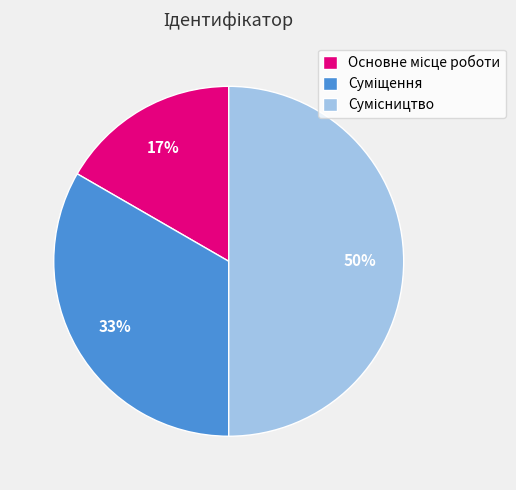

To the nearest percent, what is the difference between the largest and smallest slice percentages?

33%